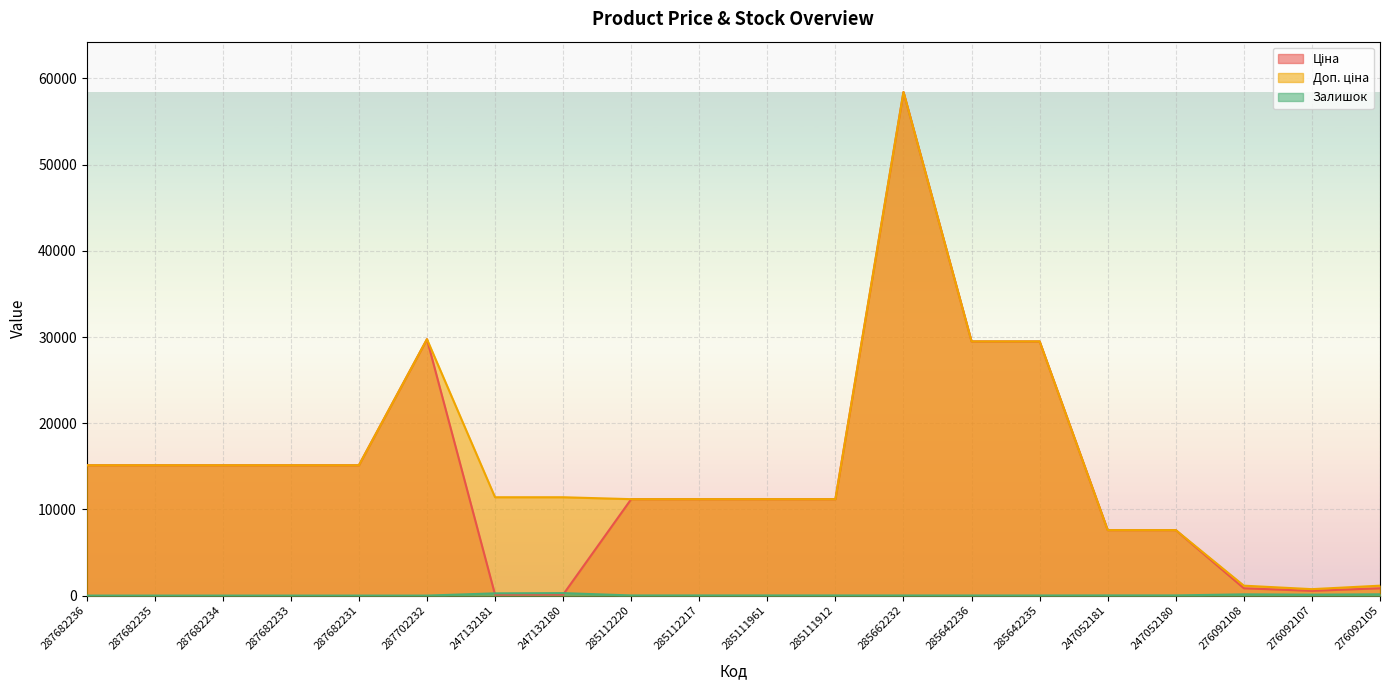

How many lines are shown in the chart?

3